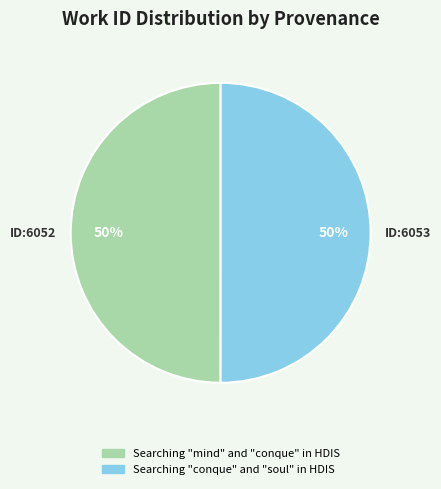

Approximately how many times larger is the value at Searching "mind" and "conque" in HDIS compared to Searching "conque" and "soul" in HDIS?

1.0